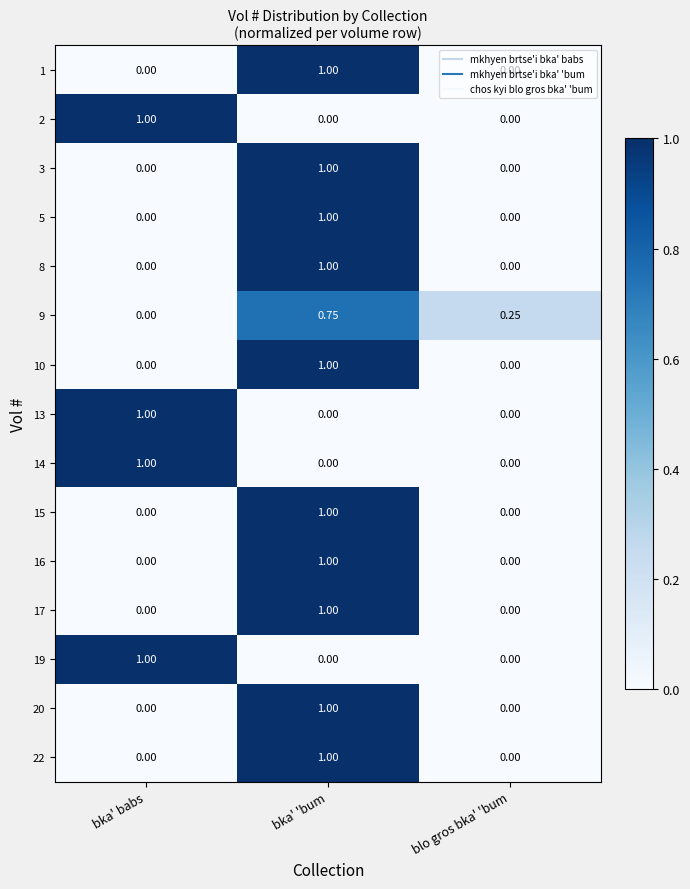

At which category is the sum across all series the highest?

bka' 'bum